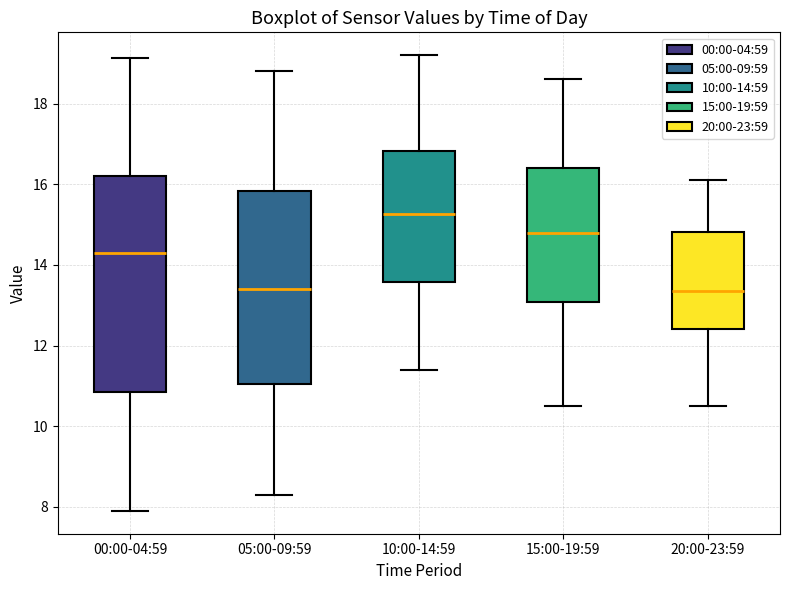

Which box has the highest median line?

10:00-14:59